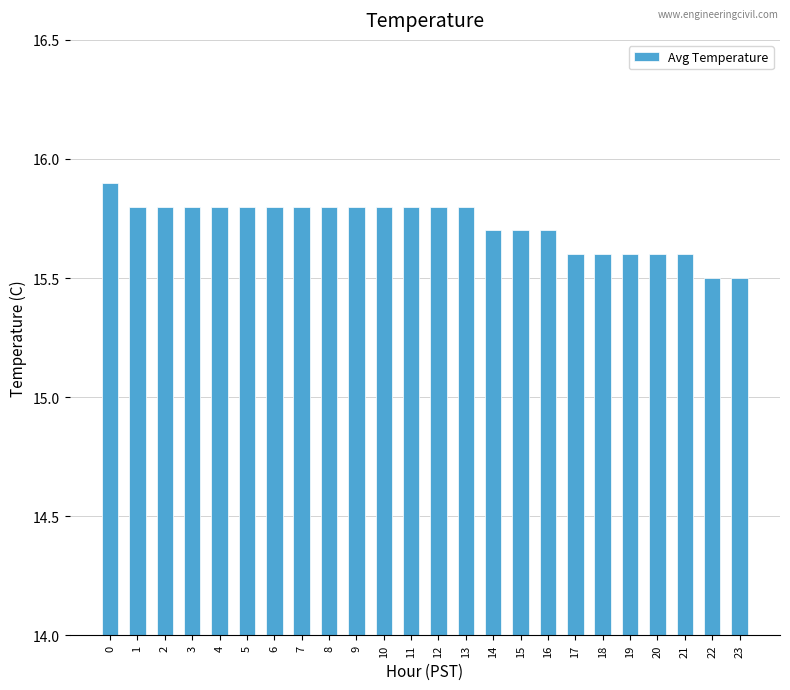

True or false: the data shows 15.6 at 17.

True